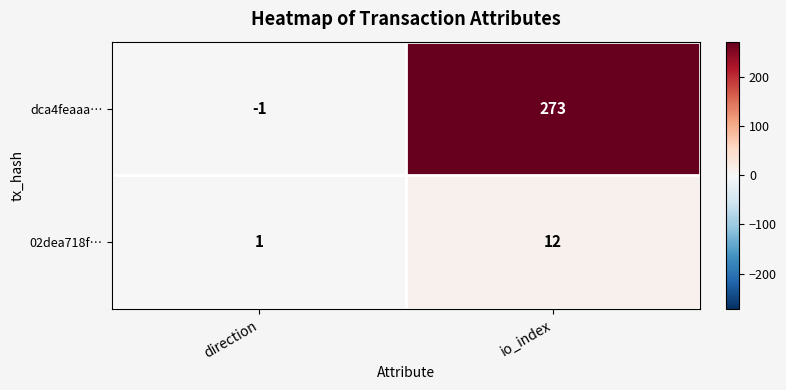

What is the sum of the dca4feaaa… values at direction and io_index?

272